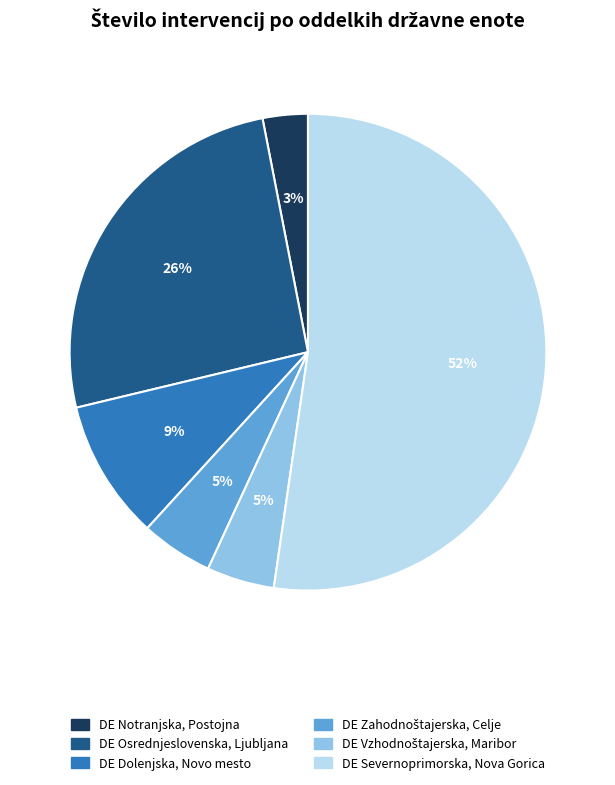

Which has a higher value, DE Dolenjska, Novo mesto or DE Notranjska, Postojna?

DE Dolenjska, Novo mesto